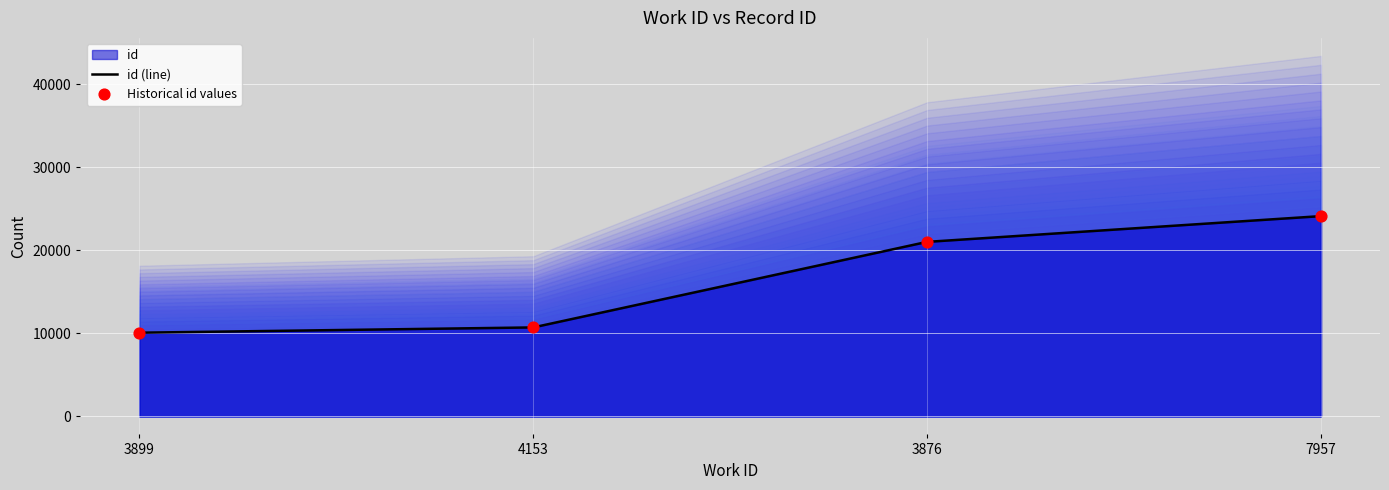

Which series contains the highest Y value?

id (line)